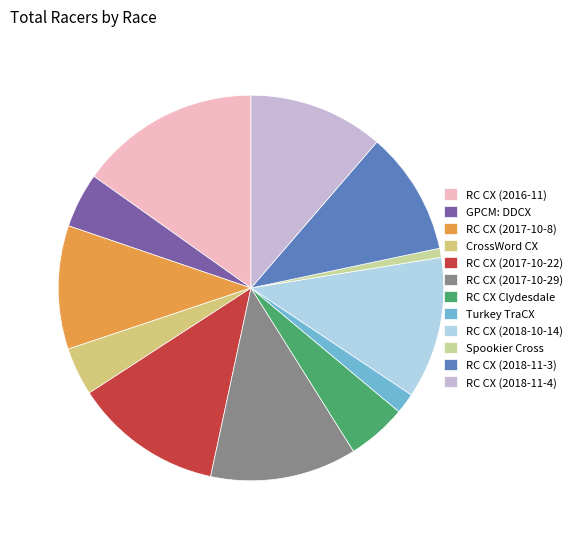

Is there a majority slice in this chart?

No